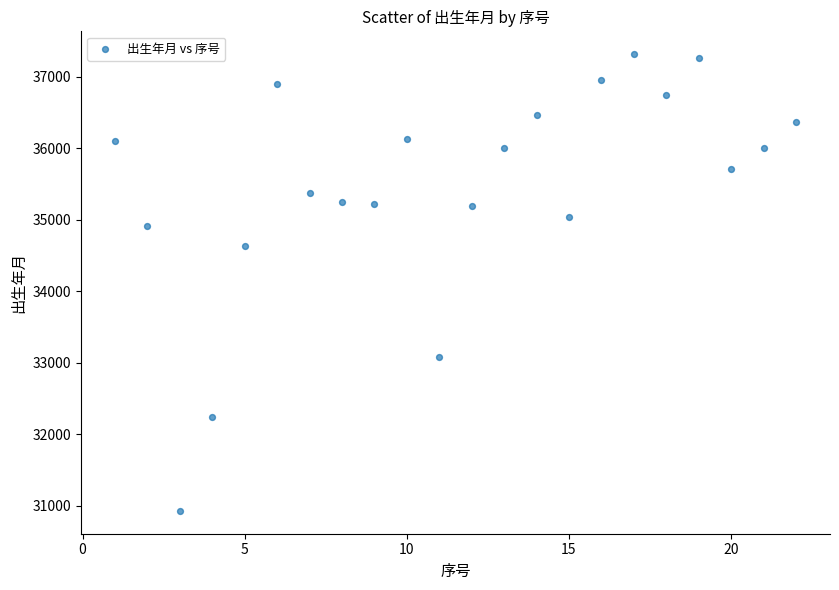

What Y value in the scatter plot is closest to 34121?

34639